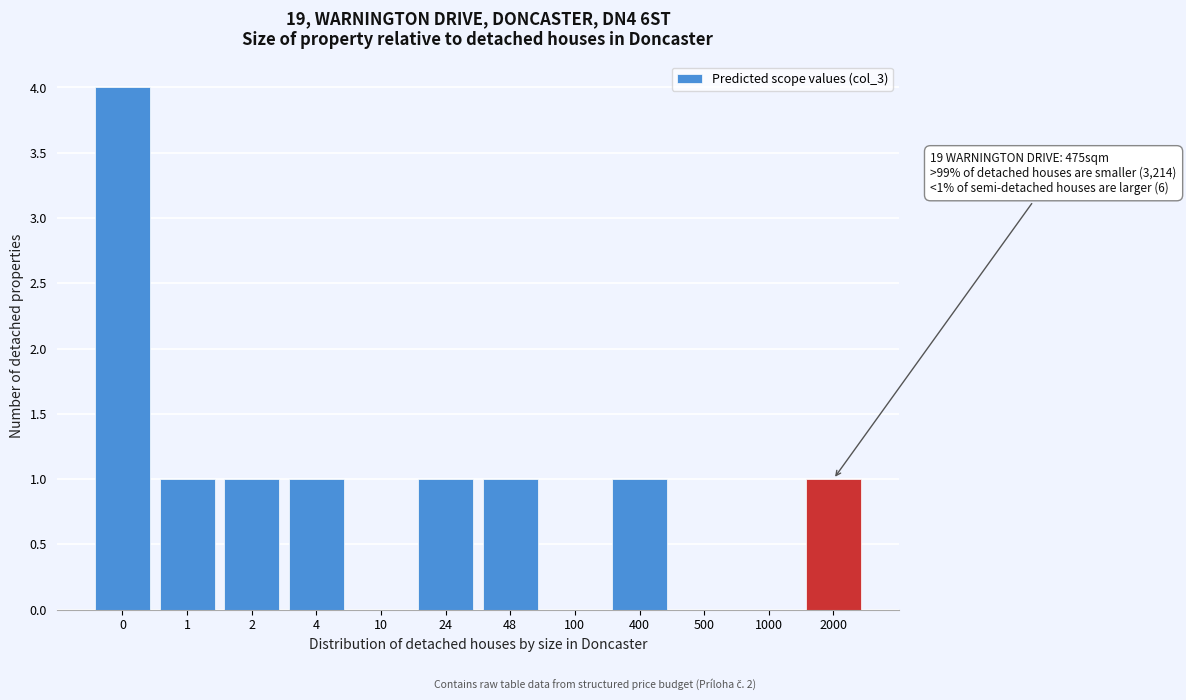

Reading left to right, extract all data points from this chart.

0=4	1=1	2=1	4=1	10=0	24=1	48=1	100=0	400=1	500=0	1000=0	2000=1